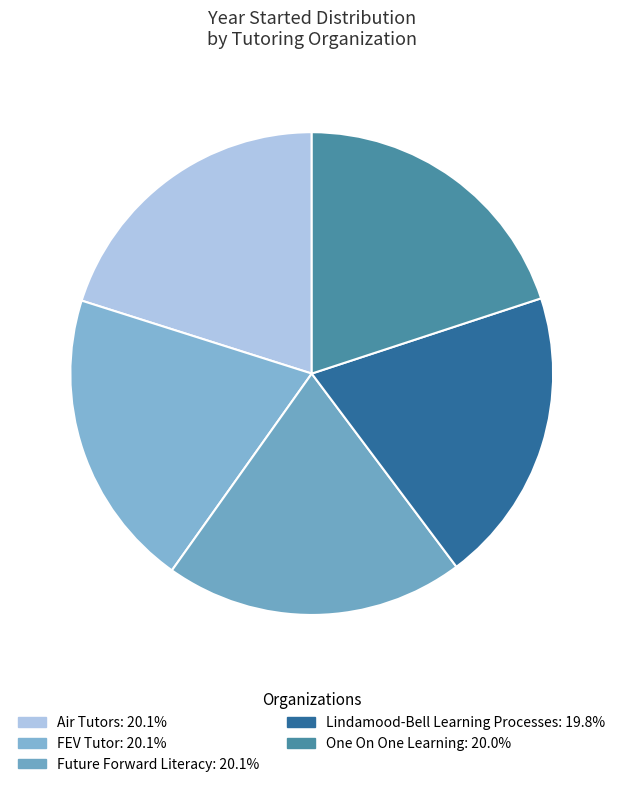

To the nearest percent, what is the combined percentage of One On One Learning and Future Forward Literacy?

40%